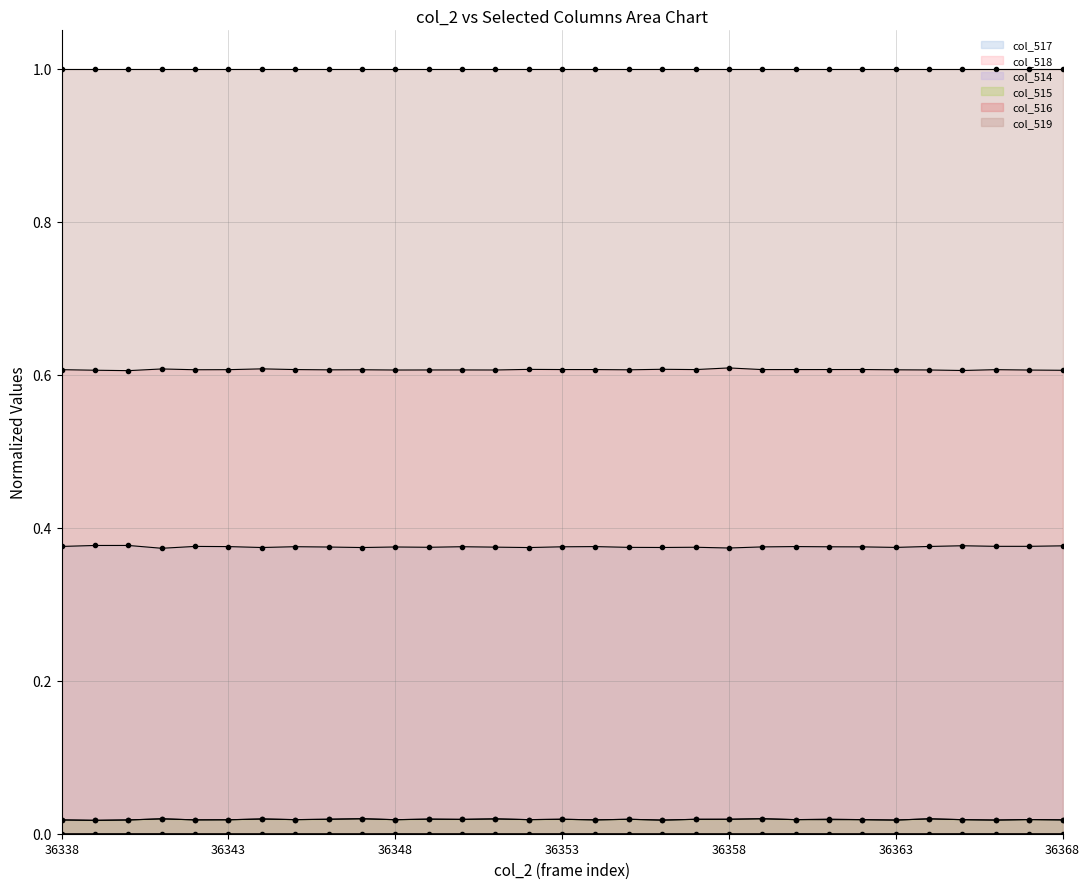

Between 36346 and 36361, which is larger?

36361